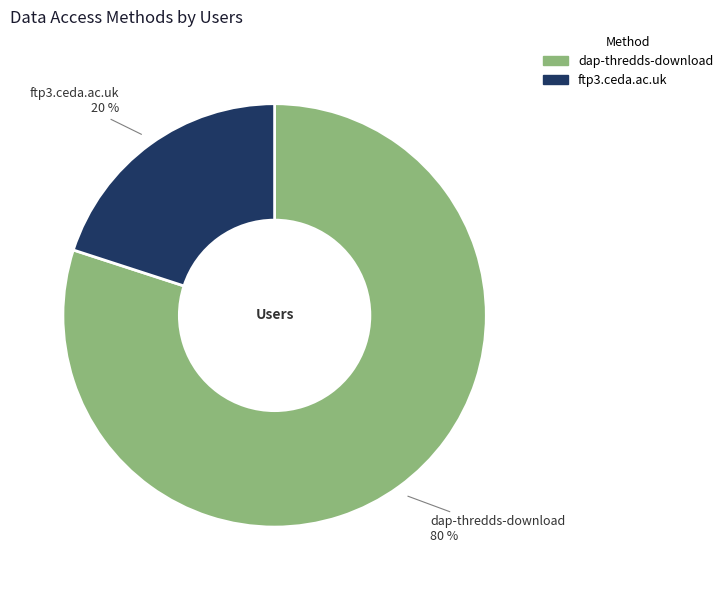

How many slices are in this pie chart?

2